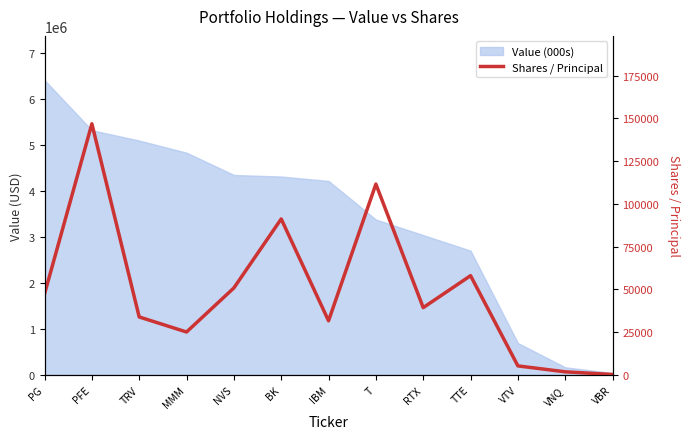

What is the difference between the maximum and minimum values?

146610